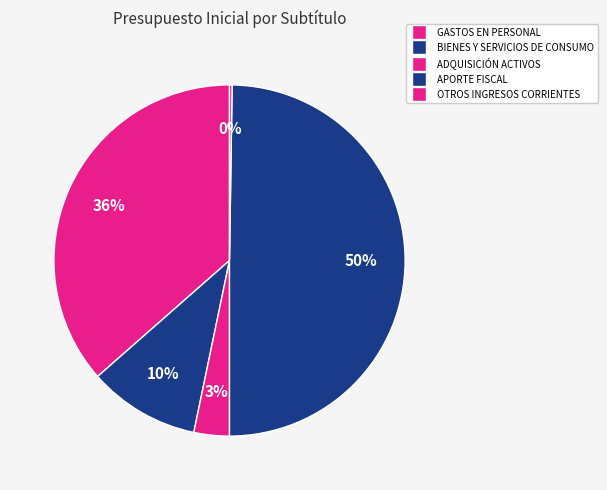

To the nearest percent, what is the average slice percentage?

20%